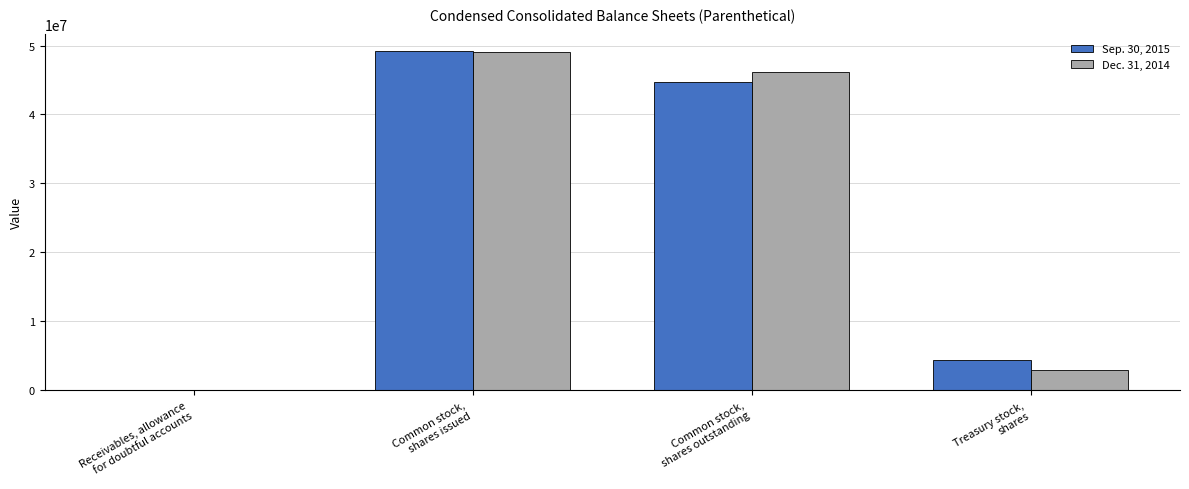

Is it true that Dec. 31, 2014 equals 2858000 at Treasury stock,
shares?

True